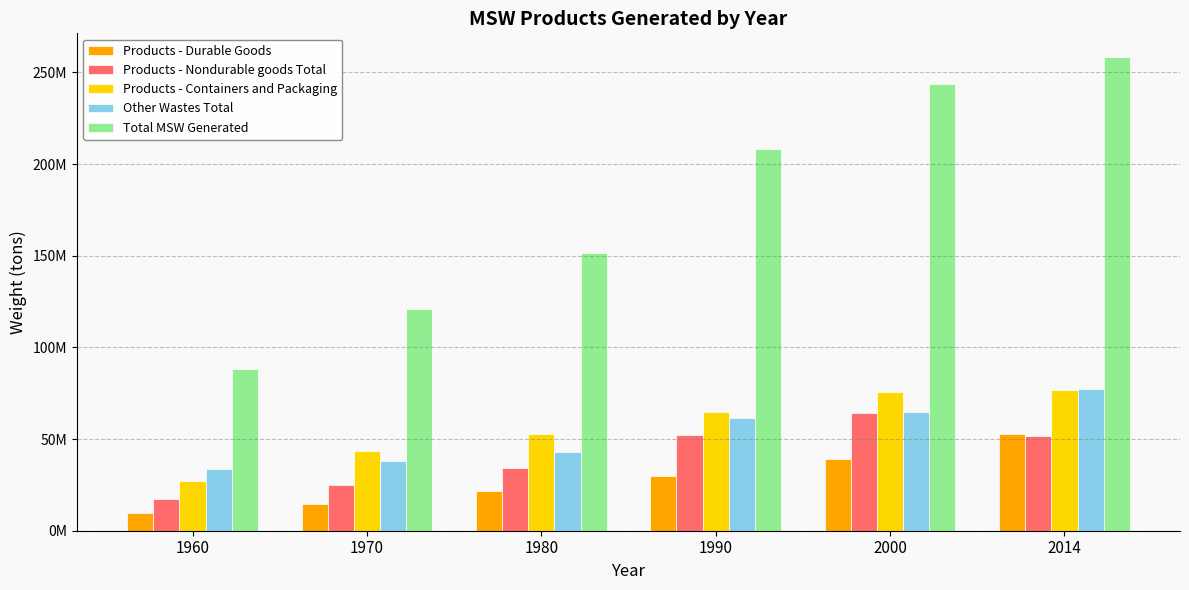

Does the chart contain stacked bars?

No